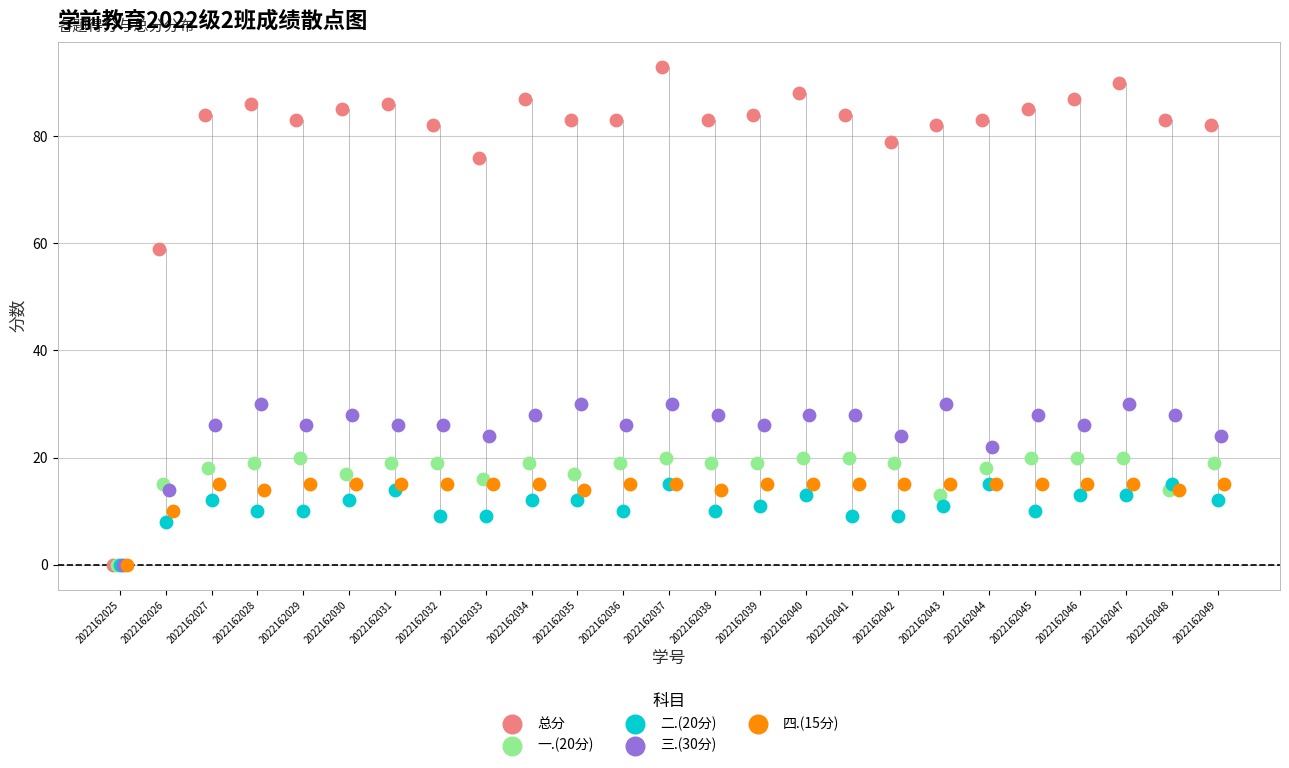

Which series has the largest Y range (max minus min)?

总分